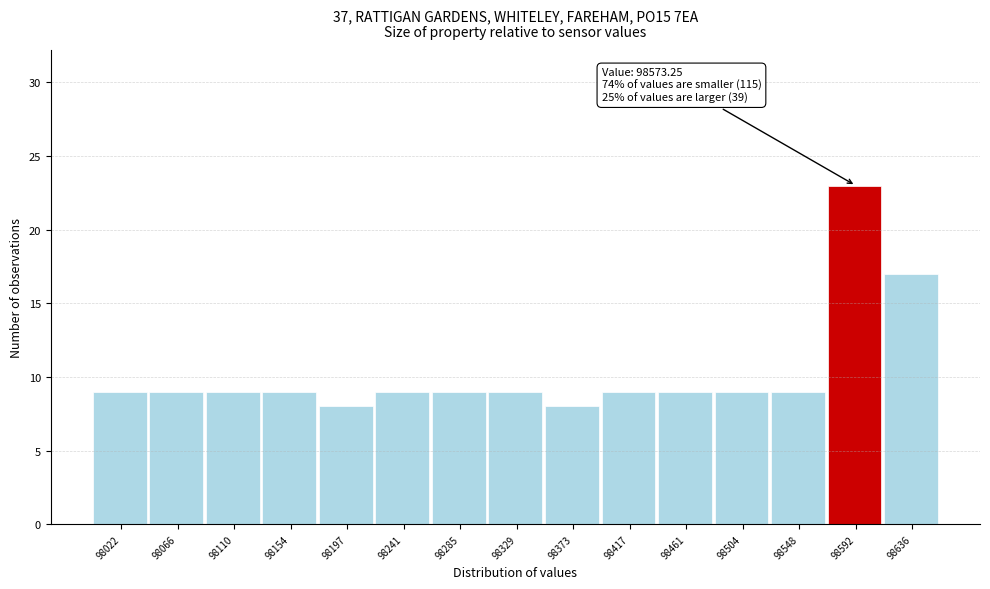

Which range on the x-axis has the tallest bar?

98570 to 98615